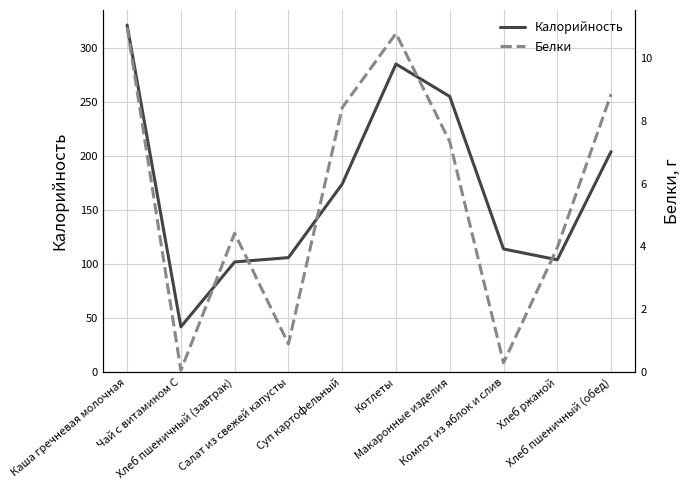

Reading right to left, list all the values displayed in this chart.

Калорийность: 204.0	104.0	114.0	255.0	285.0	174.0	106.0	102.0	42.0	321.0
Белки: 8.8	4.0	0.3	7.3	10.8	8.4	0.9	4.4	0.1	11.0